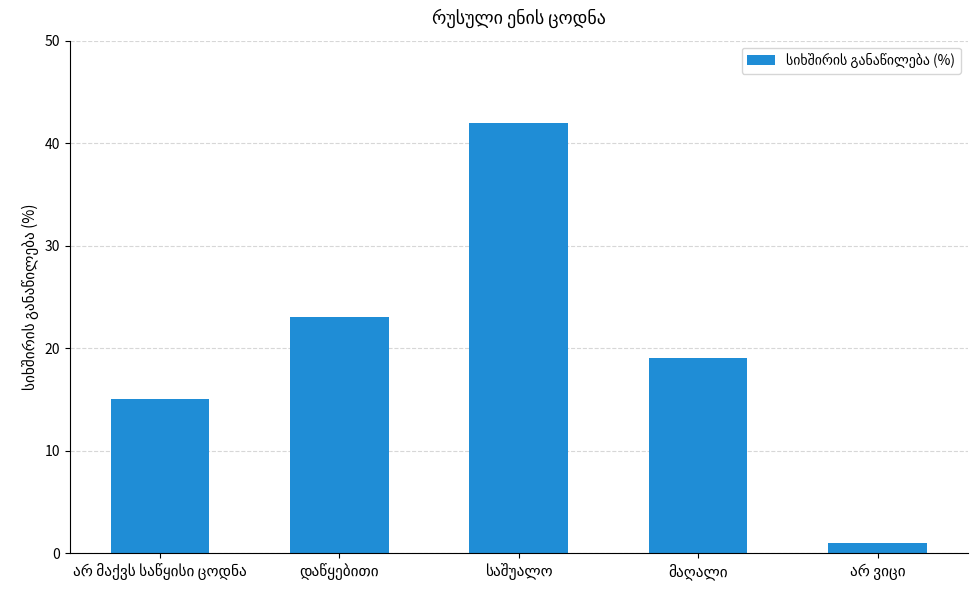

What is the difference between the maximum and minimum values?

41